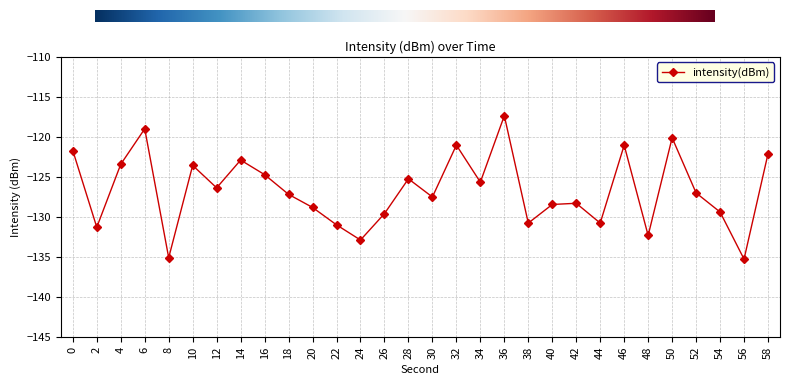

What is the sum of the values at 10 and 46?

-244.6